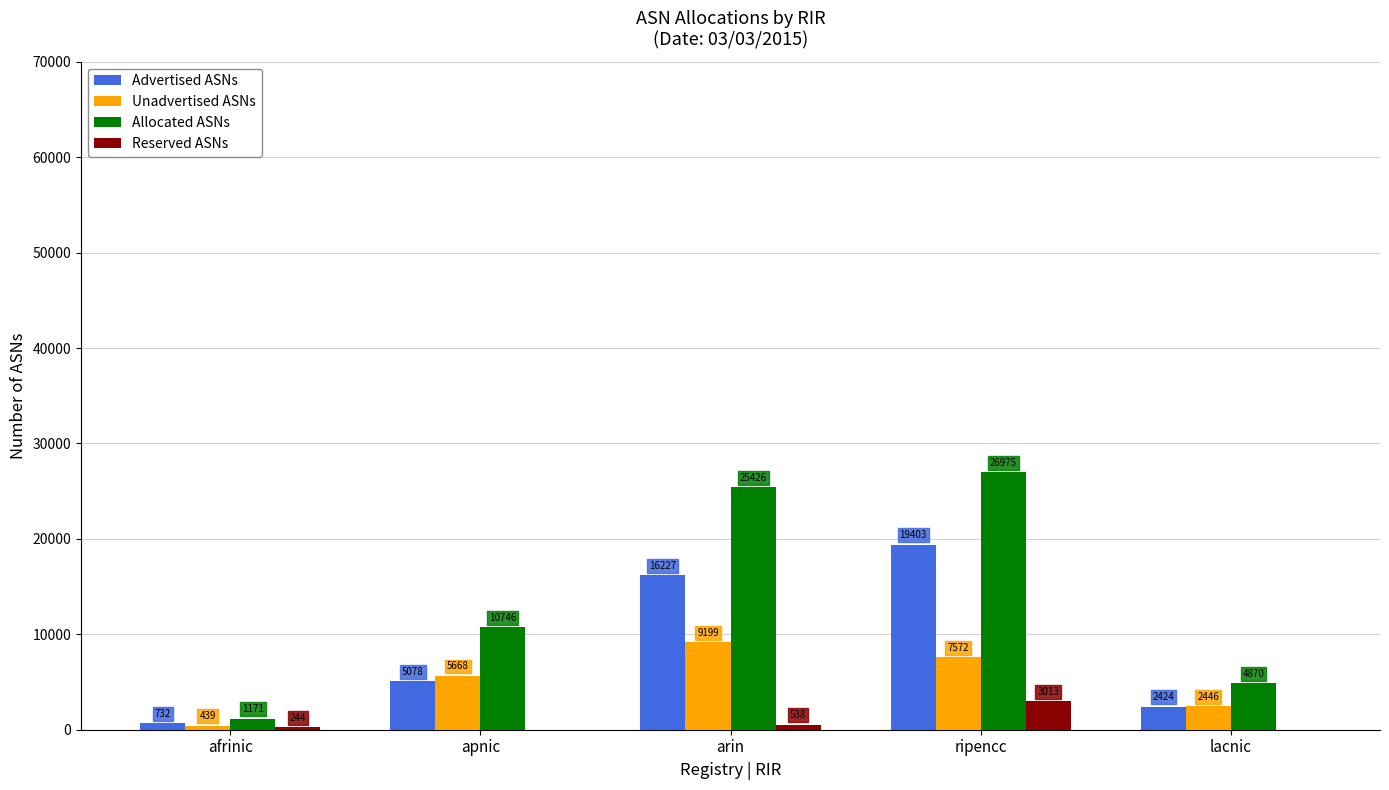

The Unadvertised ASNs series shows 9199 at arin. True or false?

True